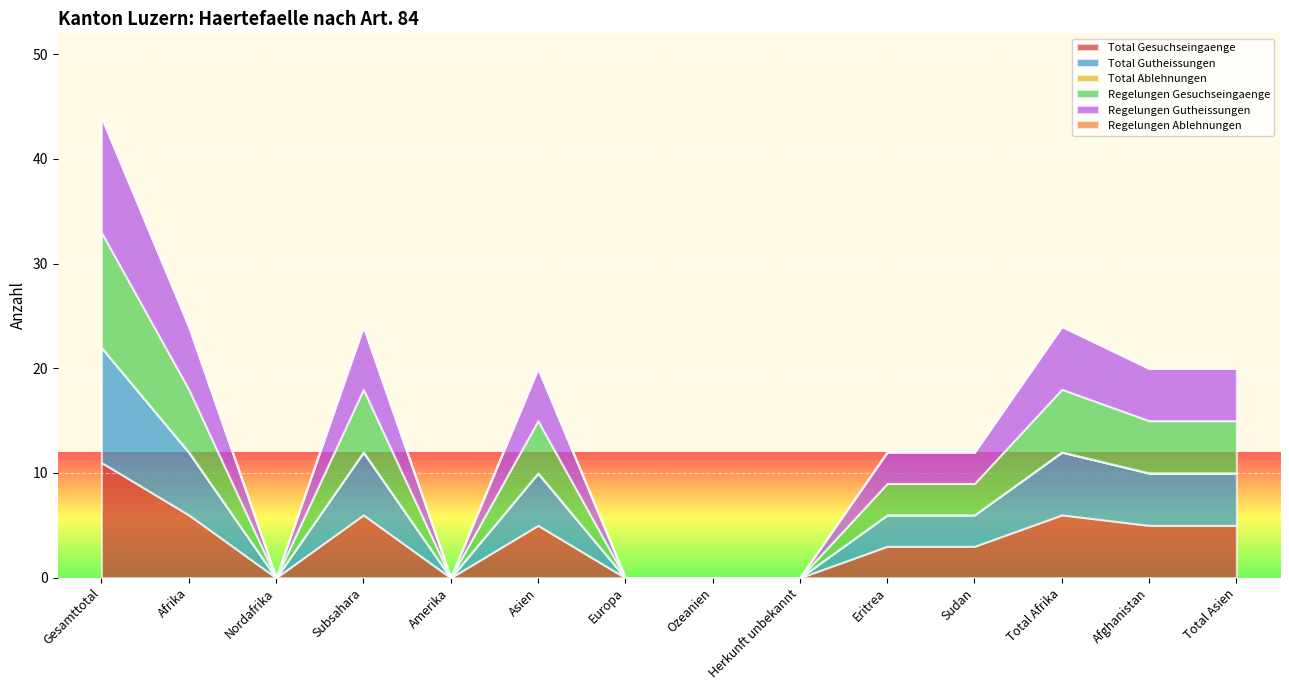

Which has a higher value, Europa or Total Afrika?

Total Afrika